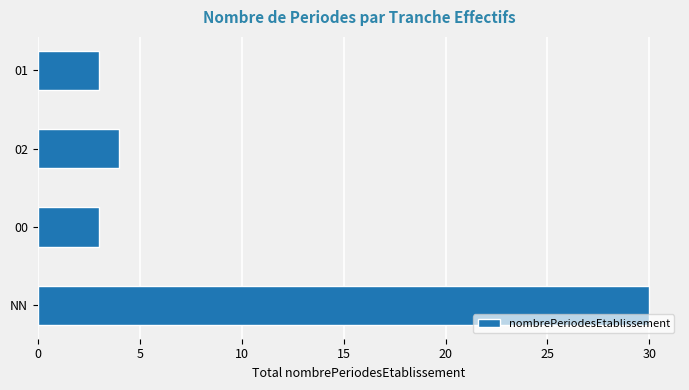

Is it true that the value at 01 is 3?

True